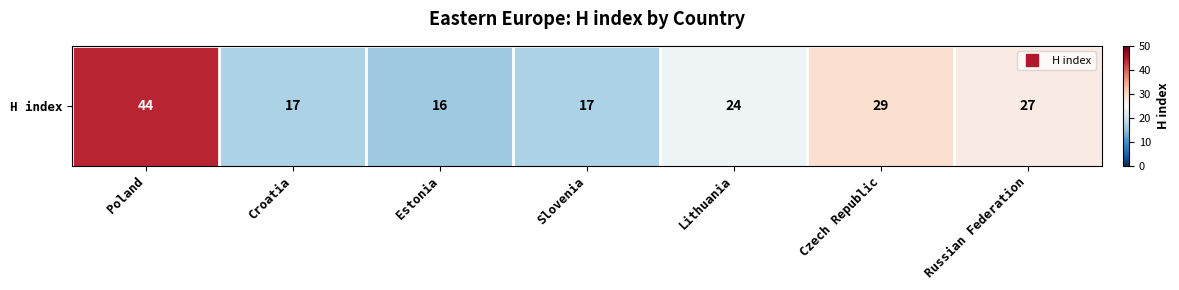

What is the maximum value shown in the chart?

44